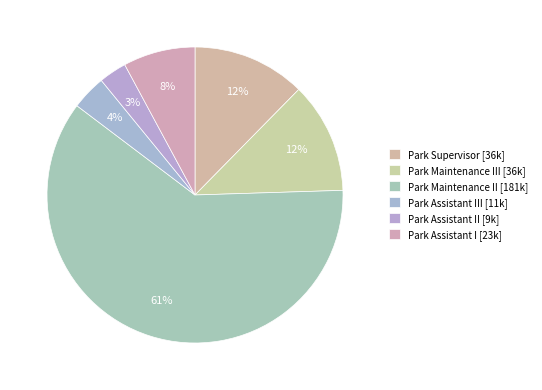

Which slice is the largest?

Park Maintenance II